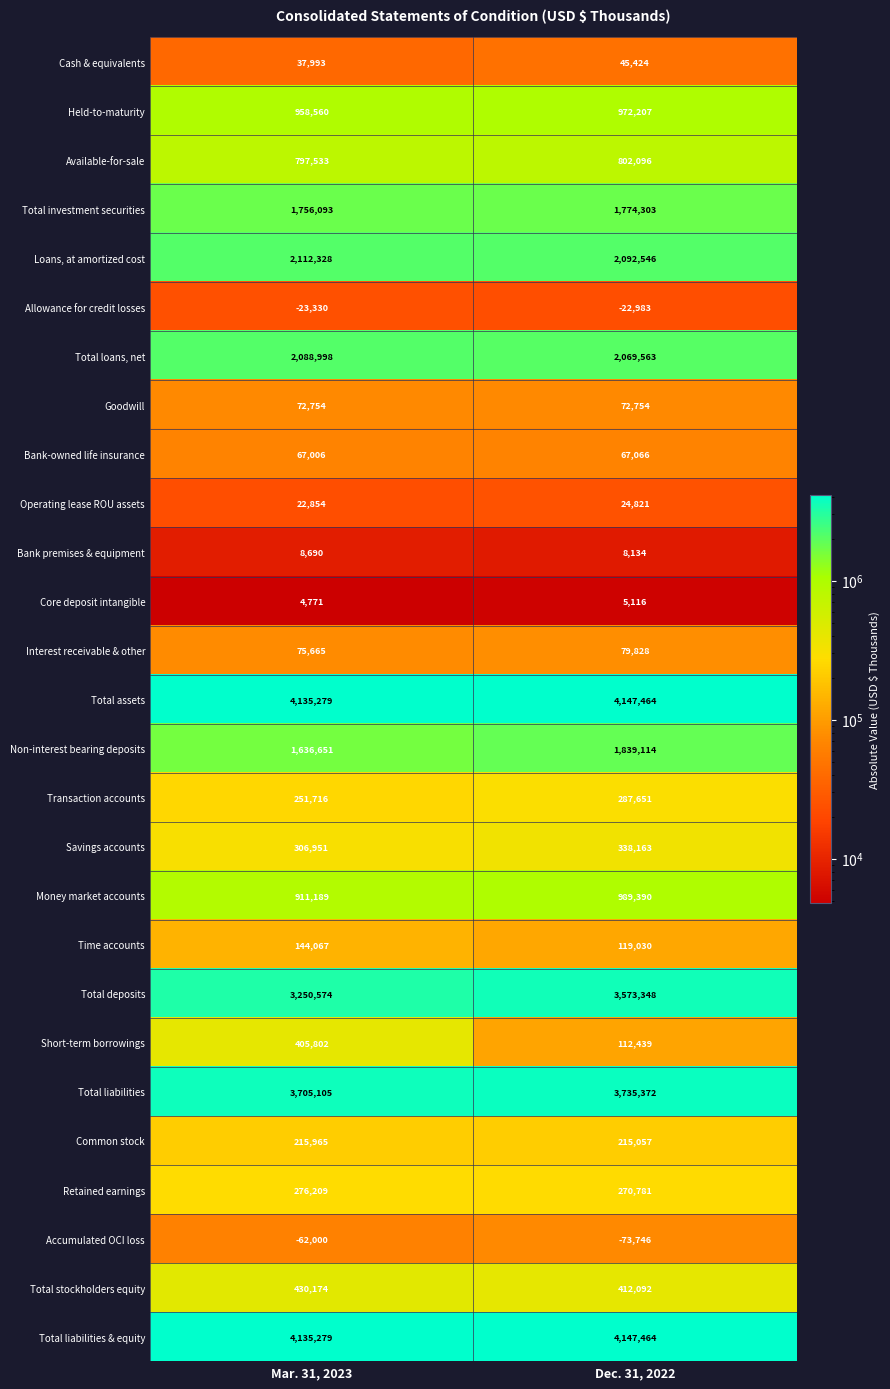

Count the number of data series in this chart.

27